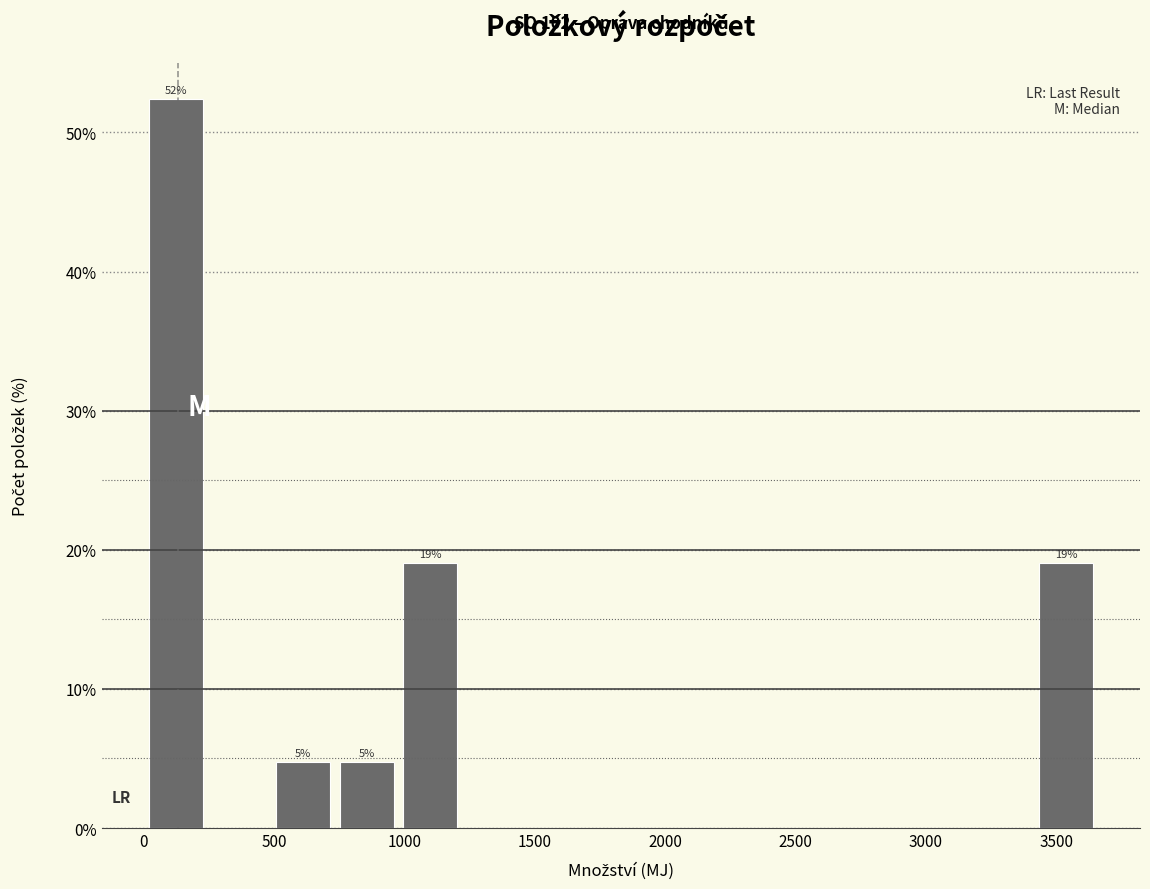

Which range on the x-axis has the tallest bar?

0 to 250